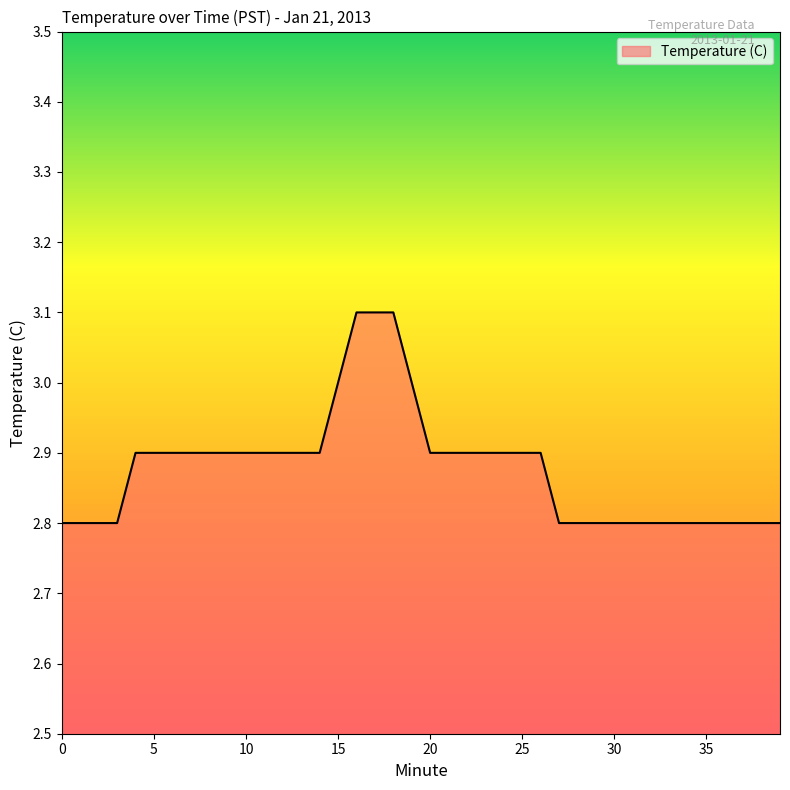

Reading left to right, transcribe all the data shown in this chart.

2.8	2.8	2.8	2.8	2.9	2.9	2.9	2.9	2.9	2.9	2.9	2.9	2.9	2.9	2.9	3.0	3.1	3.1	3.1	3.0	2.9	2.9	2.9	2.9	2.9	2.9	2.9	2.8	2.8	2.8	2.8	2.8	2.8	2.8	2.8	2.8	2.8	2.8	2.8	2.8